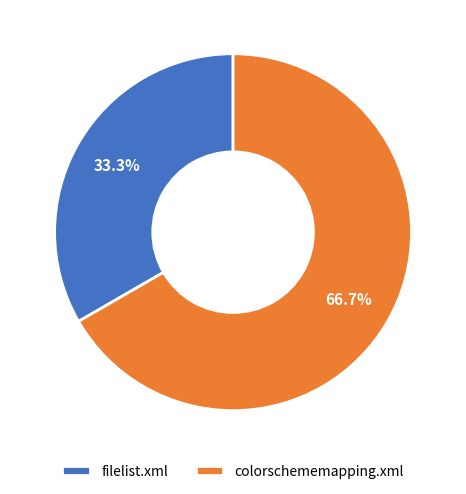

To the nearest percent, what portion does filelist.xml represent?

33%